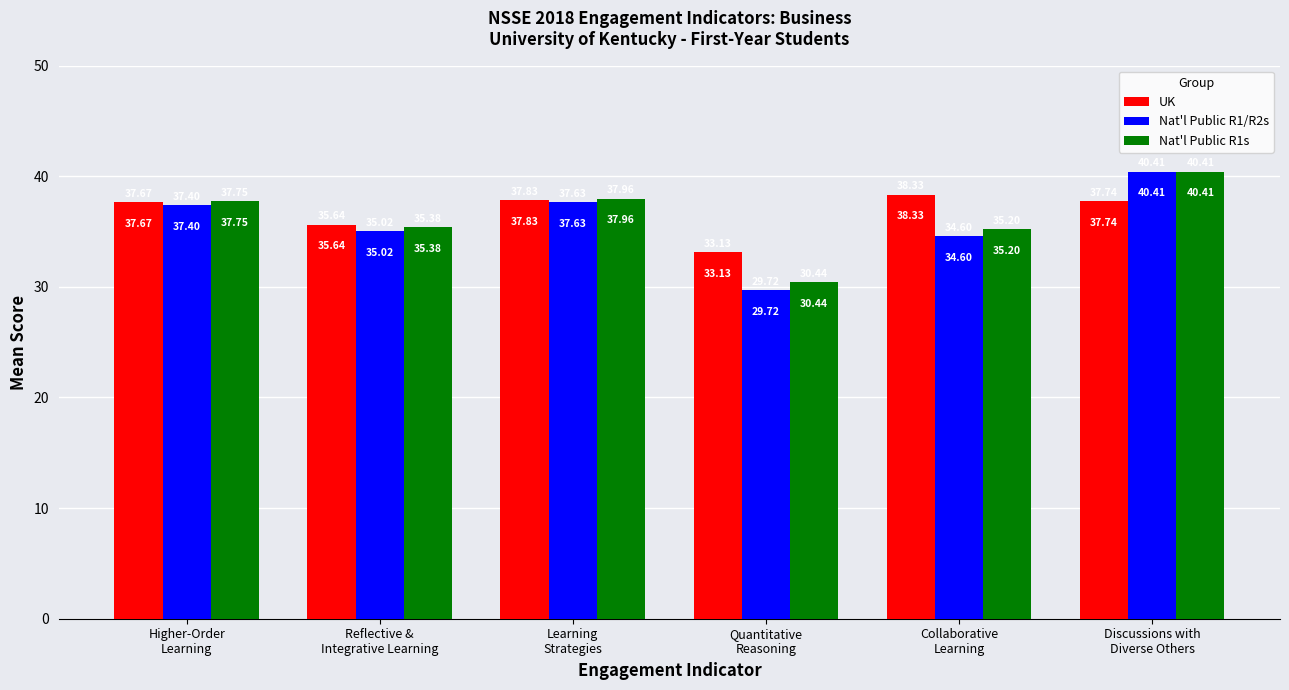

What is the total value across all series at Higher-Order
Learning?

112.8